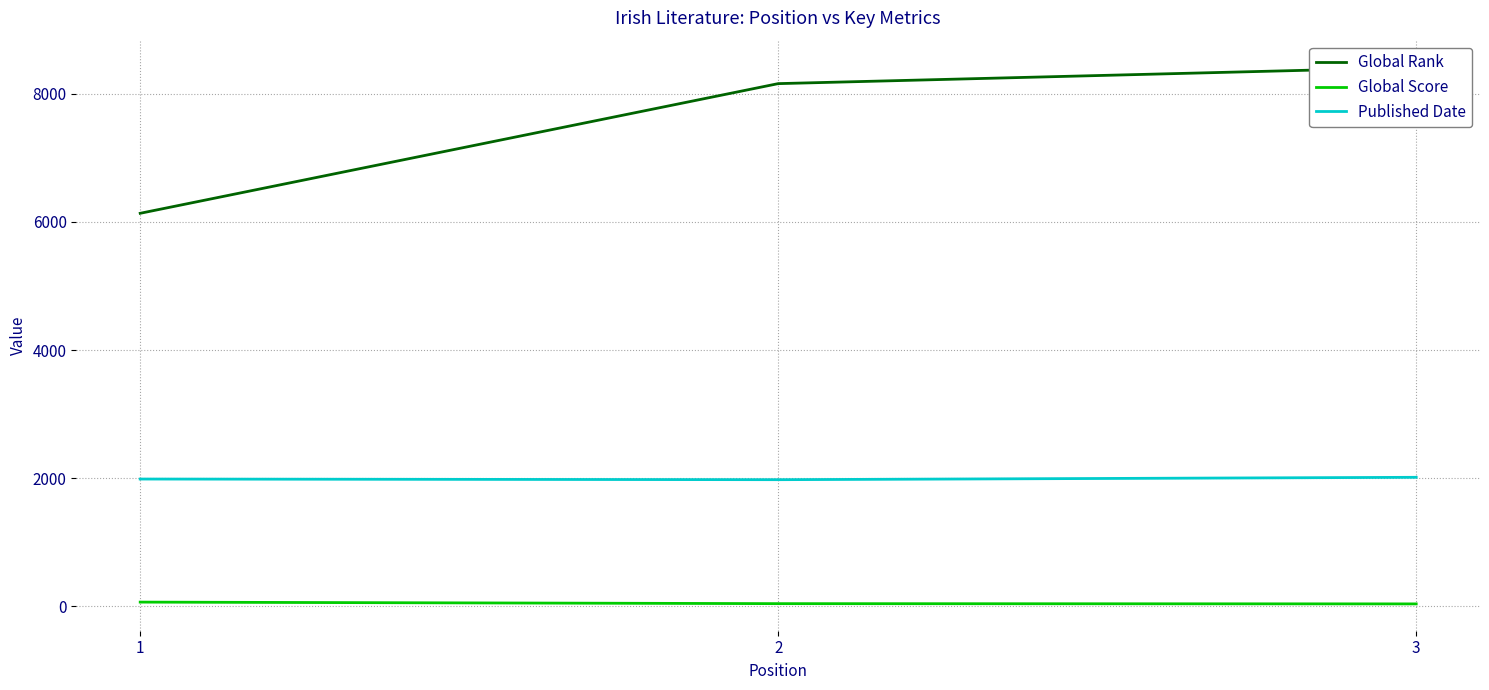

Reading right to left, what are all the values shown in this chart?

Global Rank: 8410	8158	6134
Global Score: 37	41	65
Published Date: 2013	1976	1986